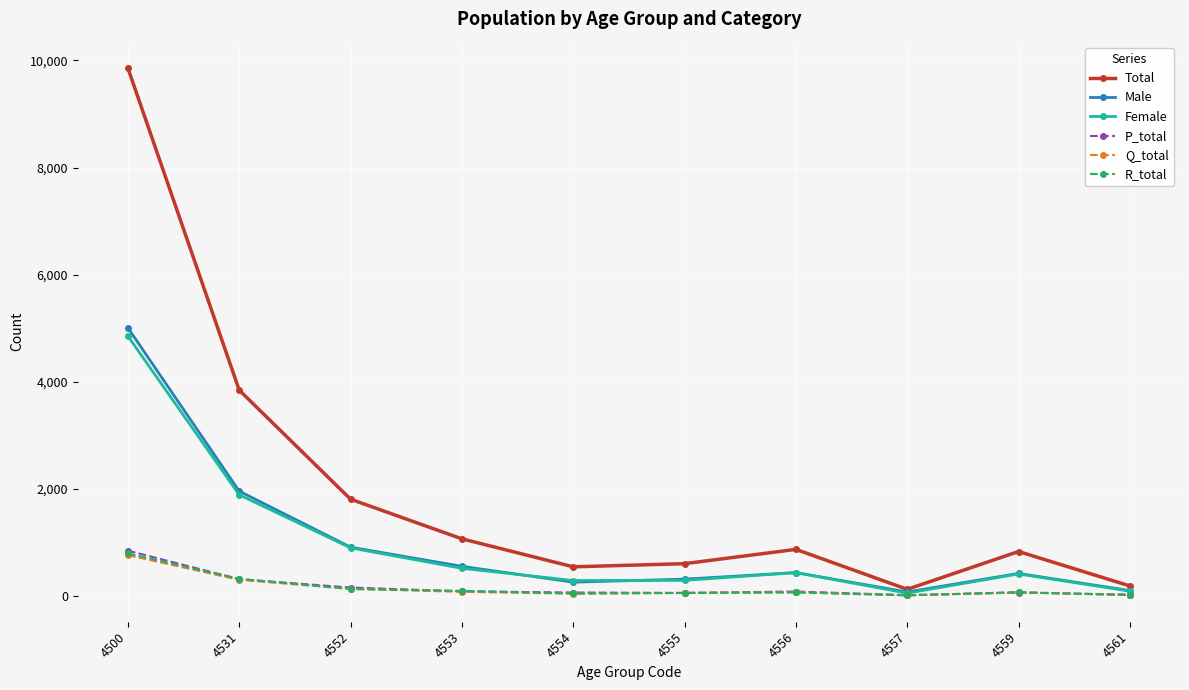

At how many categories does at least one series exceed 4245?

1